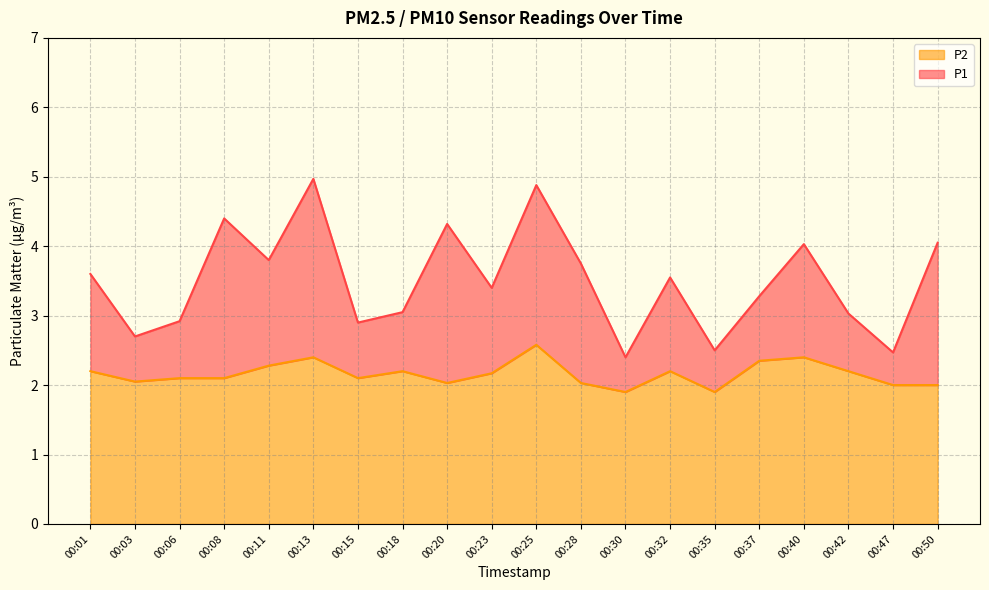

At which label is P2 closest to 2?

00:47